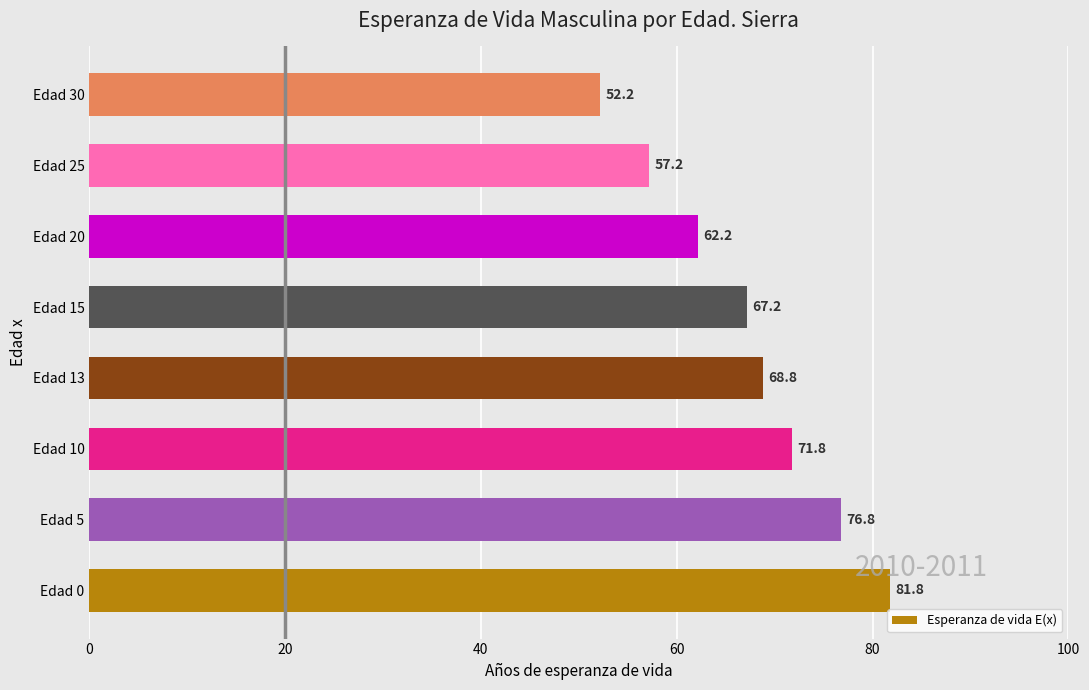

The chart shows a value of 95.7 at Edad 10. True or false?

False